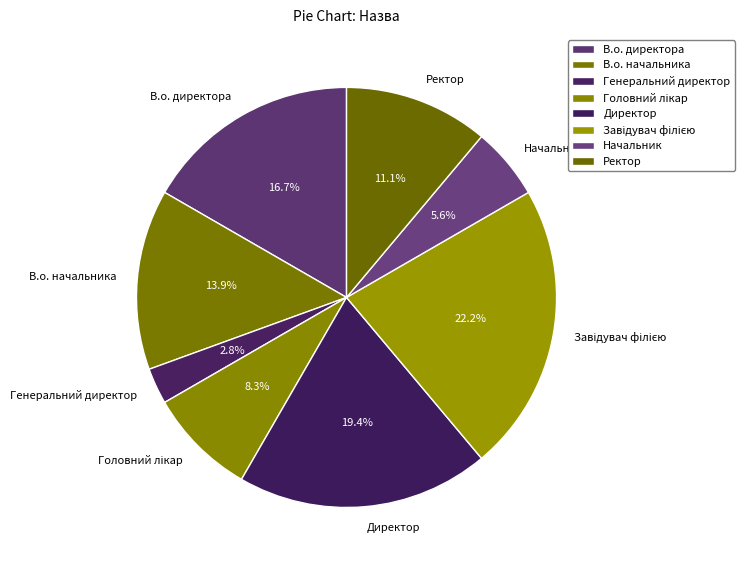

Which category has the smallest portion of the pie?

Генеральний директор